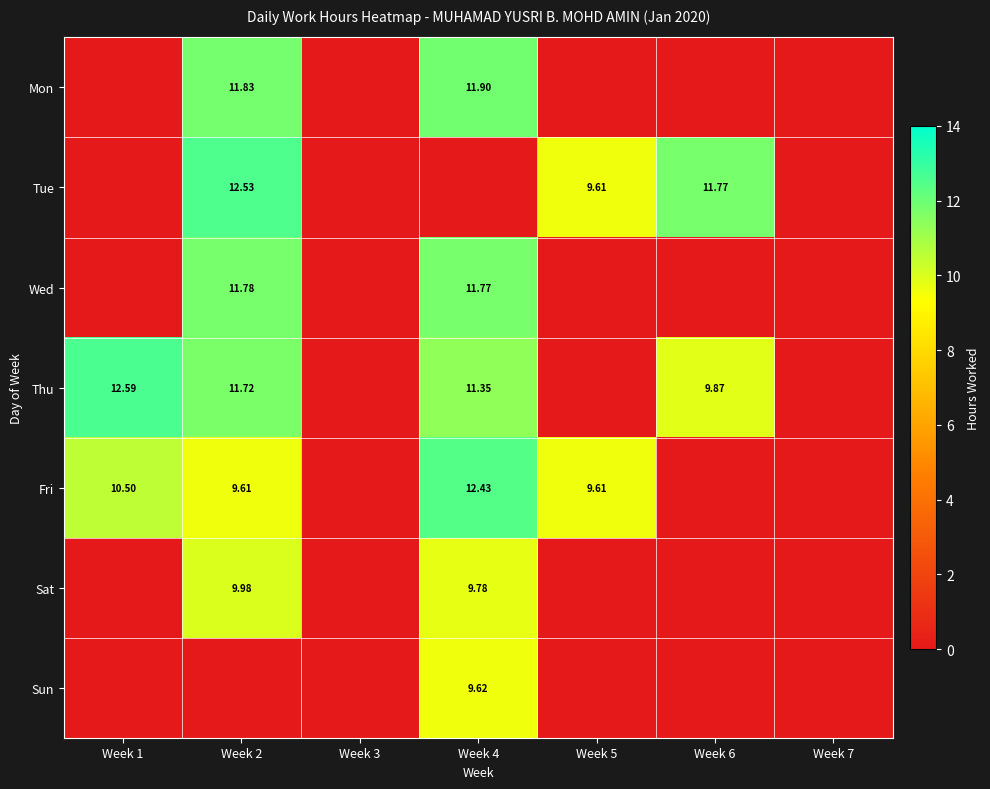

What is the difference between the highest and lowest values at Week 6?

11.8